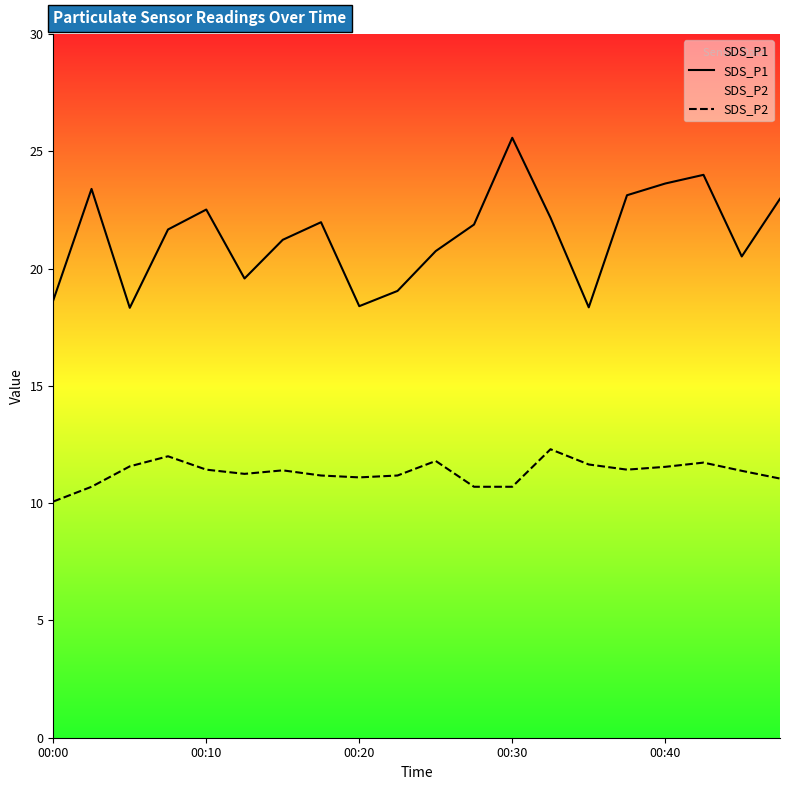

True or false: SDS_P2 has a value of 11.4 at 15.

True